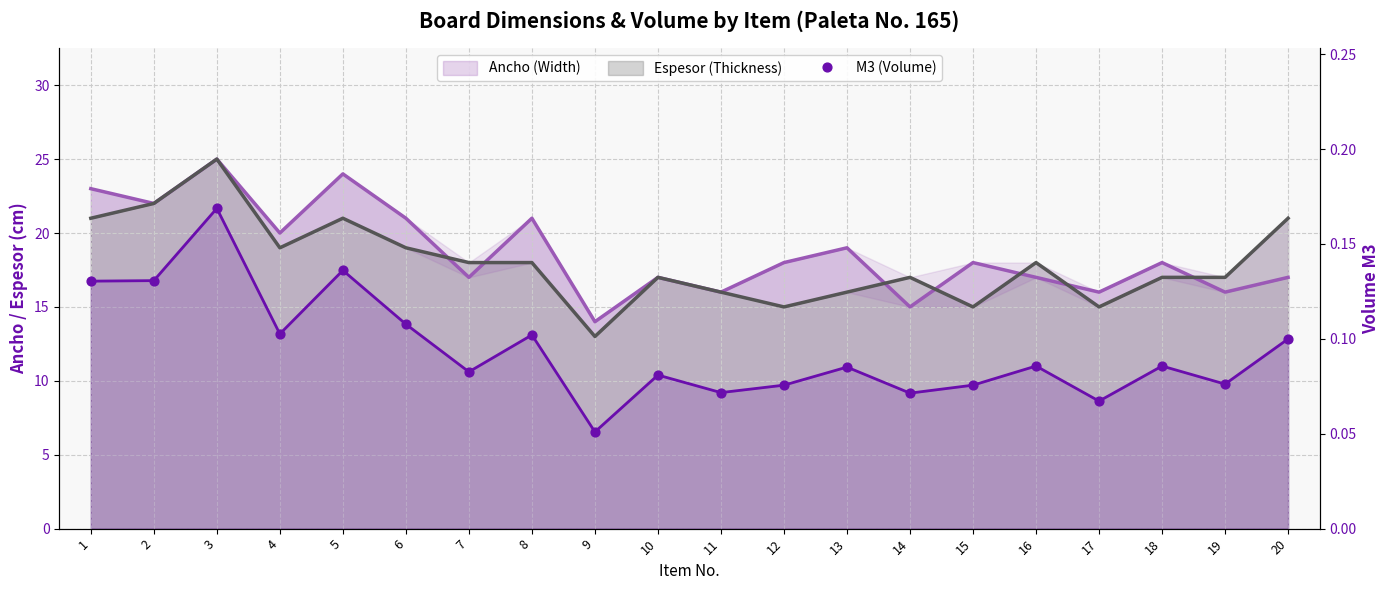

Which series has the largest total across all categories?

Ancho (Width)